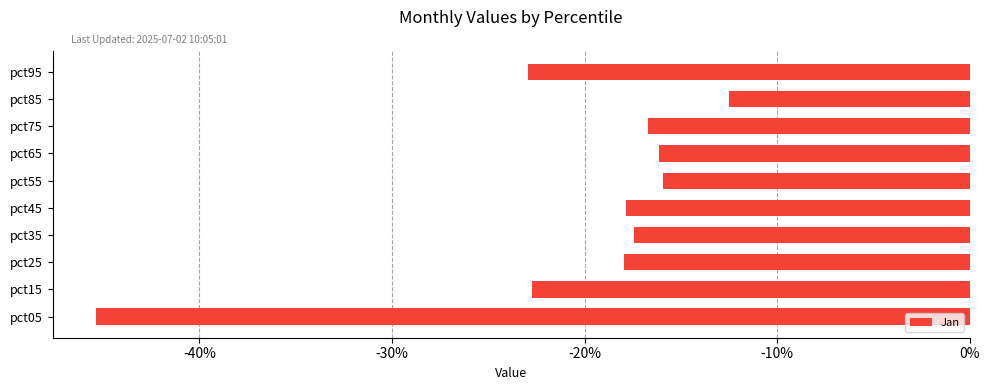

Does the chart contain stacked bars?

No